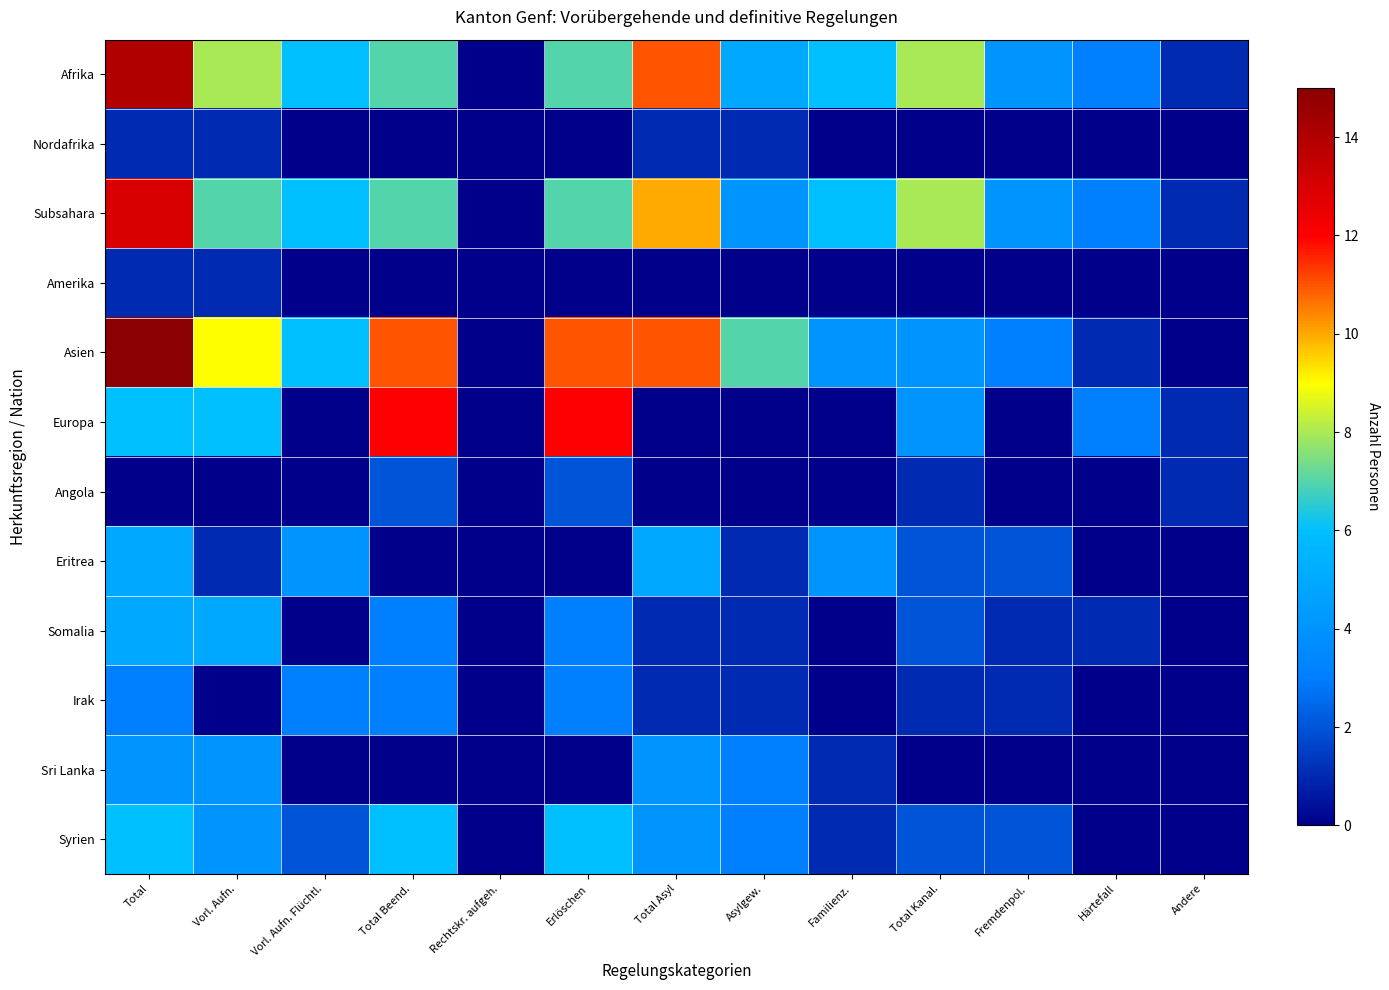

Which series has the largest total across all categories?

Asien